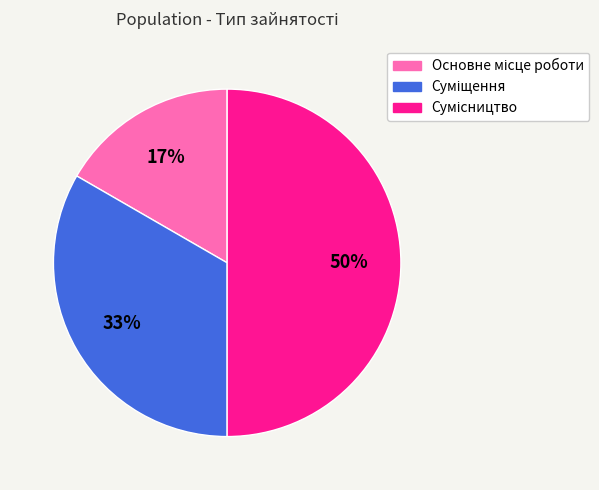

To the nearest percent, what is the difference between the largest and smallest slice percentages?

33%